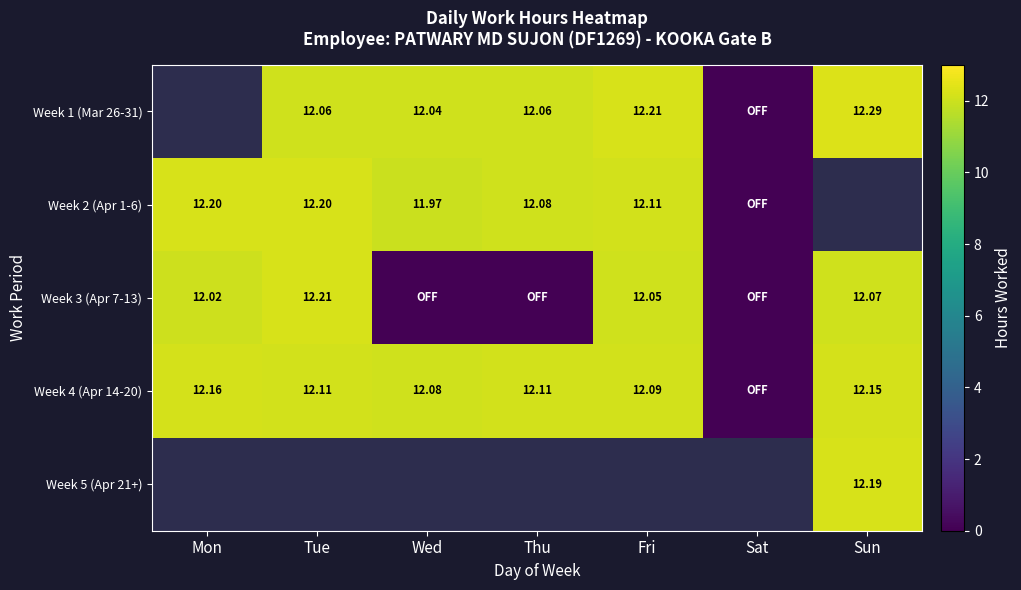

Is the value of Week 4 (Apr 14-20) at Mon greater than the value of Week 1 (Mar 26-31) at Tue?

Yes